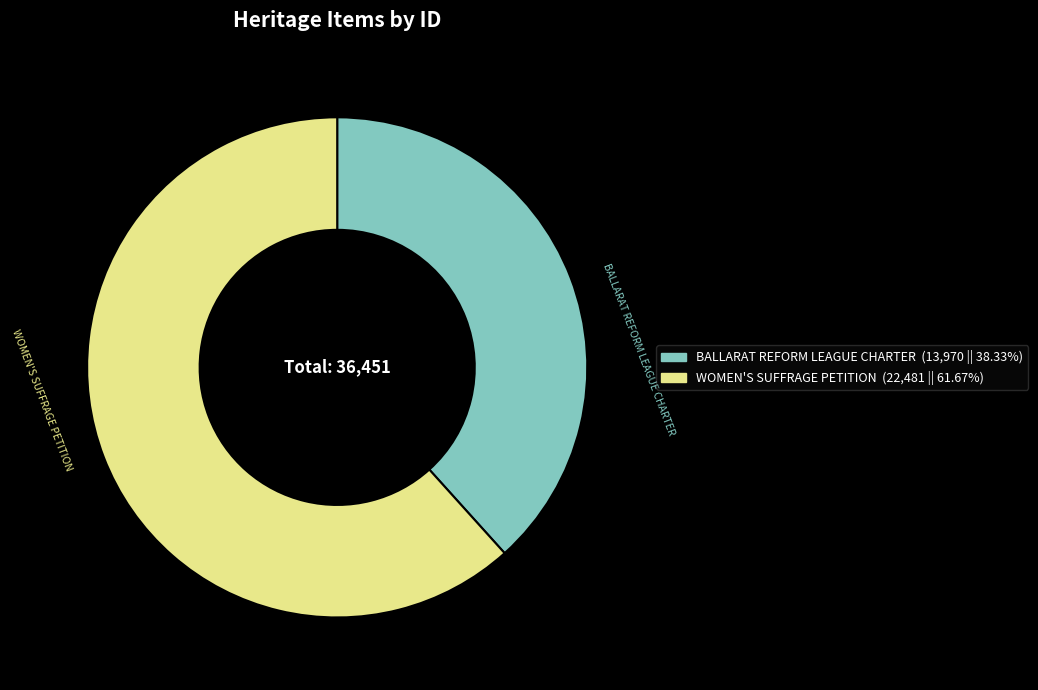

True or false: WOMEN'S SUFFRAGE PETITION accounts for 62% of the total.

True